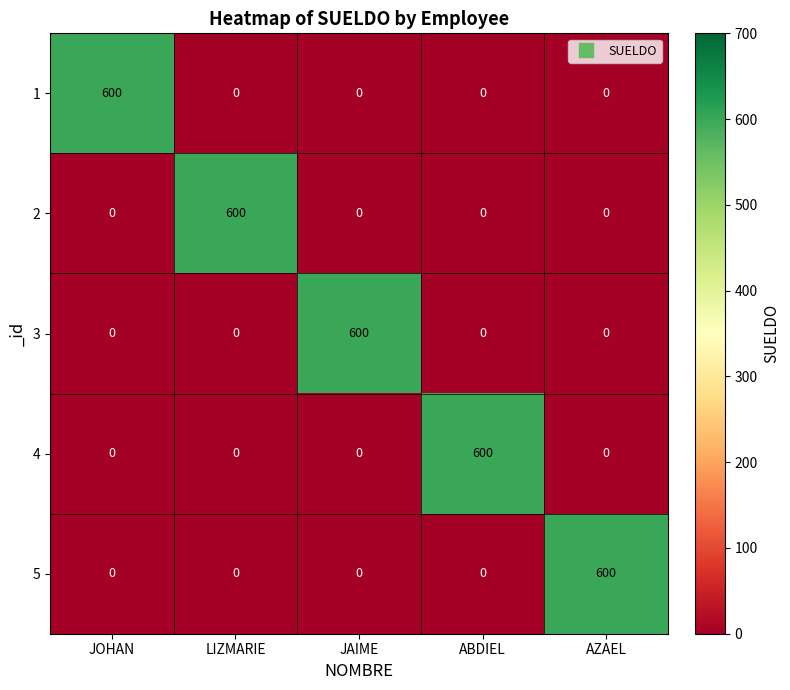

The 5 series shows 0 at JAIME. True or false?

True